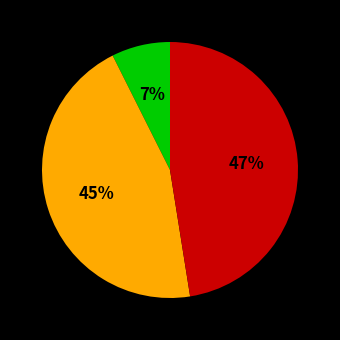

Does any single category account for the majority?

No